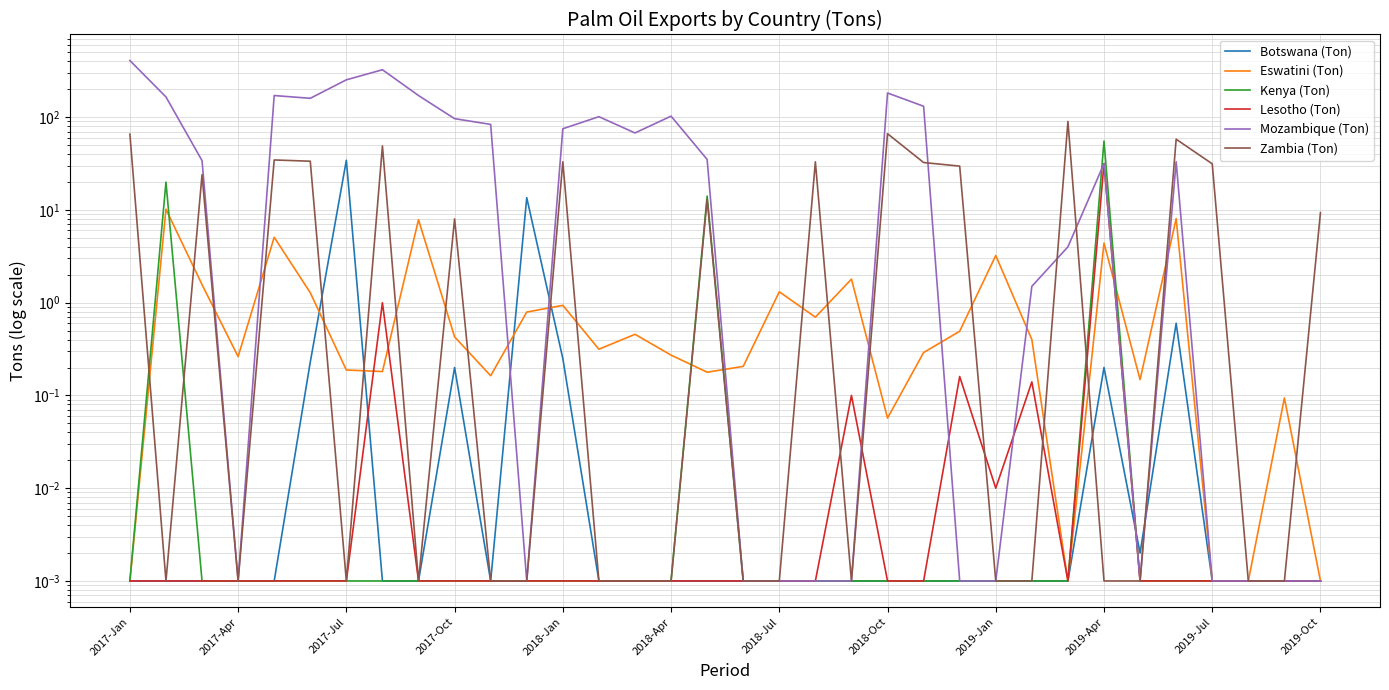

At which label does Kenya (Ton) reach its minimum?

2017-Jan